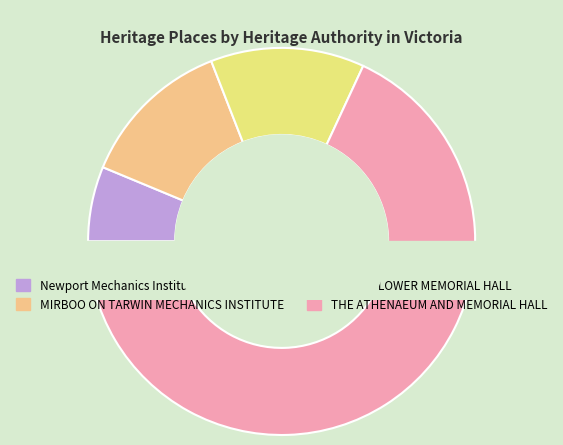

What is the majority slice?

THE ATHENAEUM AND MEMORIAL HALL